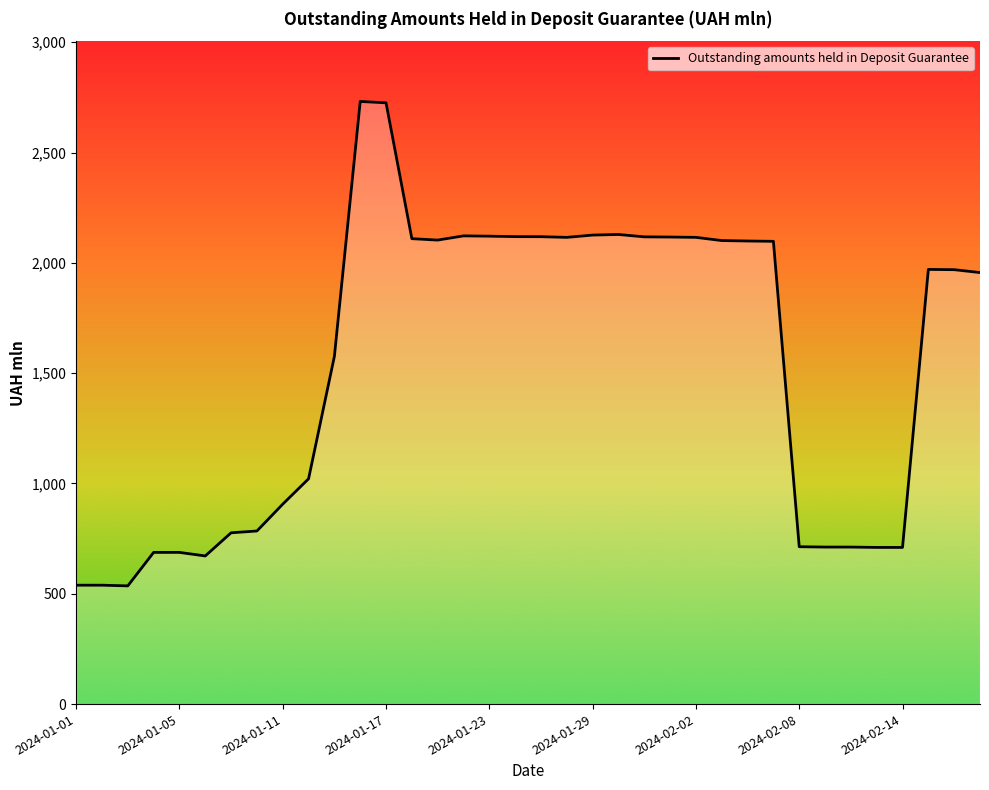

What is the smallest value displayed?

535.8